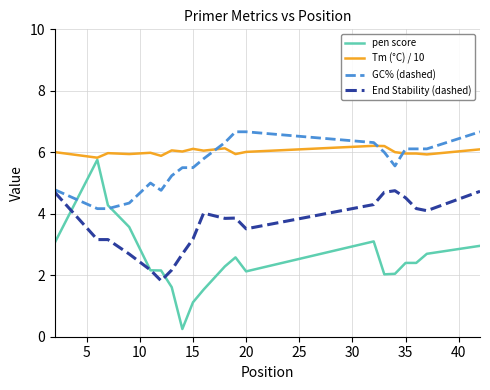

What is the greatest value displayed?

6.7